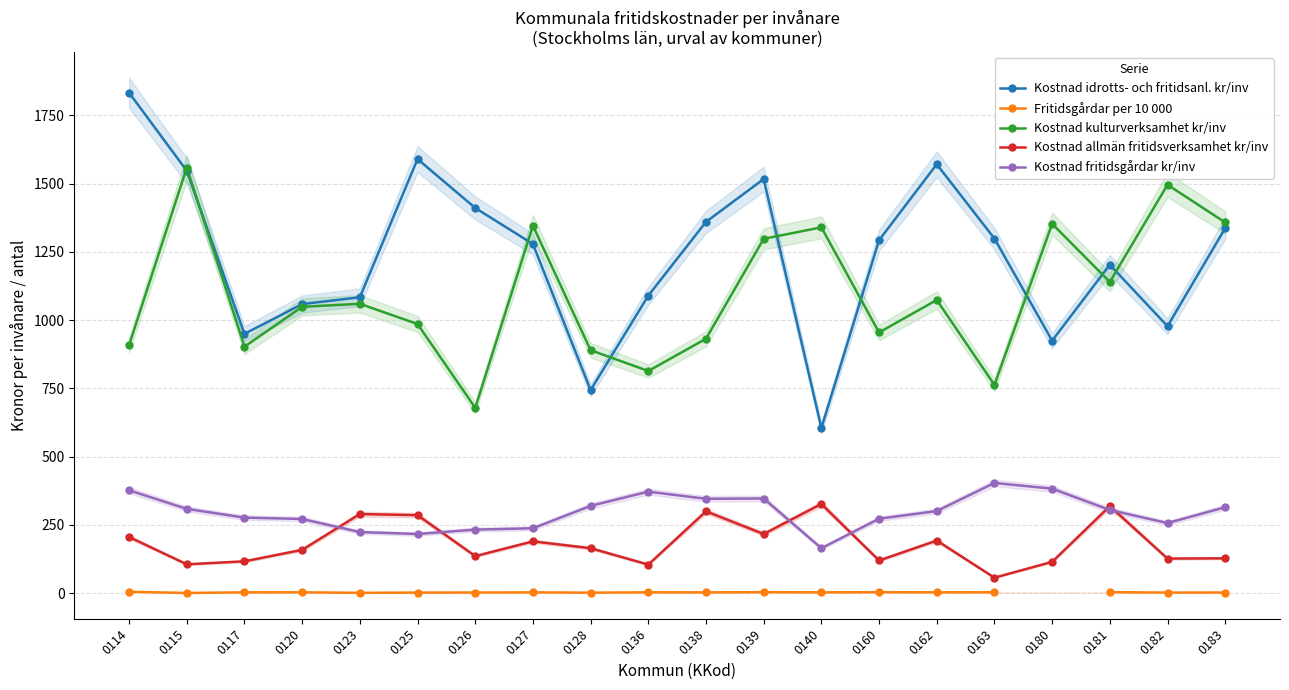

True or false: Kostnad fritidsgårdar kr/inv and Fritidsgårdar per 10 000 cross at least once.

False